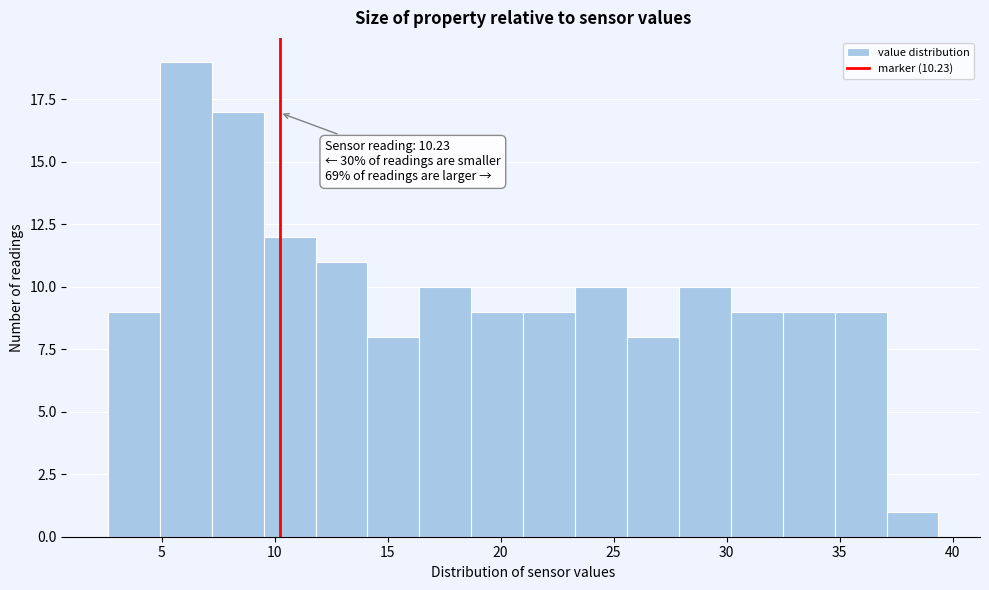

Over which range of the x-axis is the bar tallest?

5.0 to 7.0